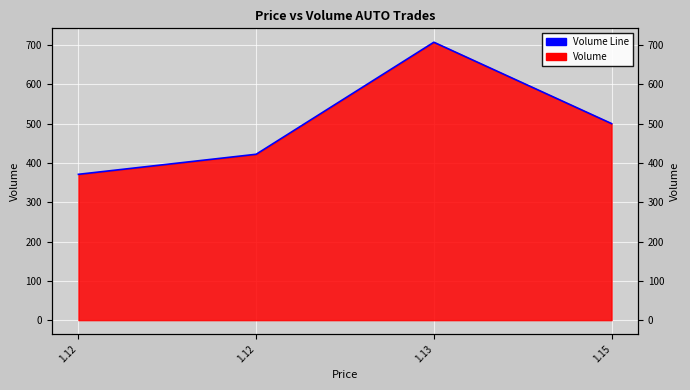

How many lines are shown in the chart?

1